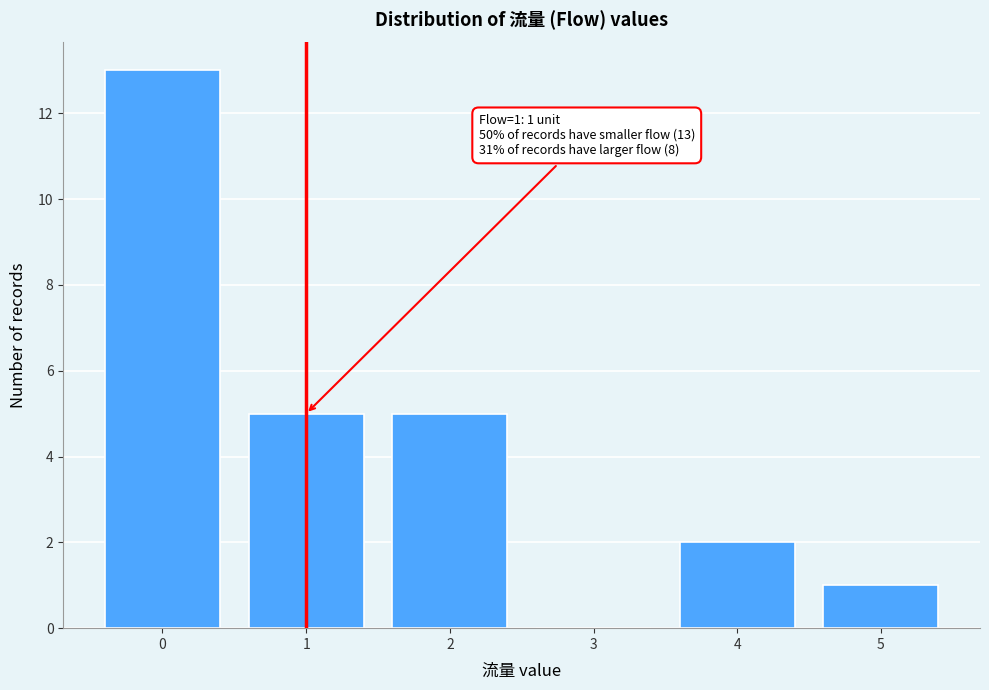

Which range on the x-axis has the tallest bar?

-0.5 to 0.5